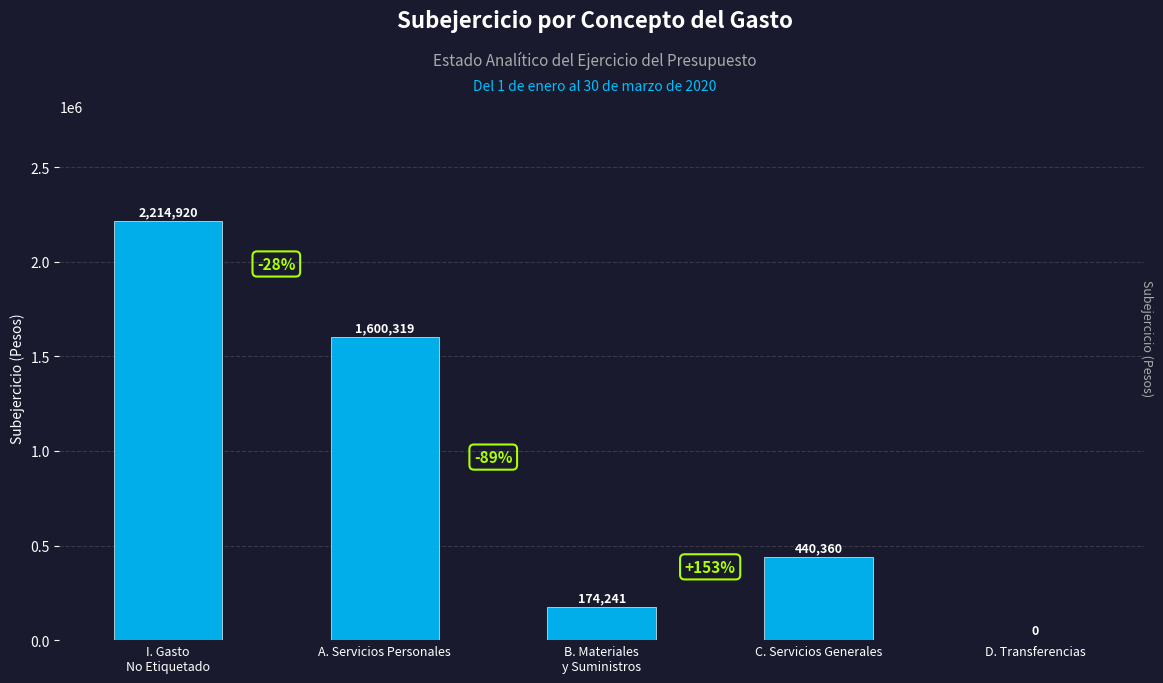

Approximately how many times larger is the value at C. Servicios Generales compared to A. Servicios Personales?

0.3